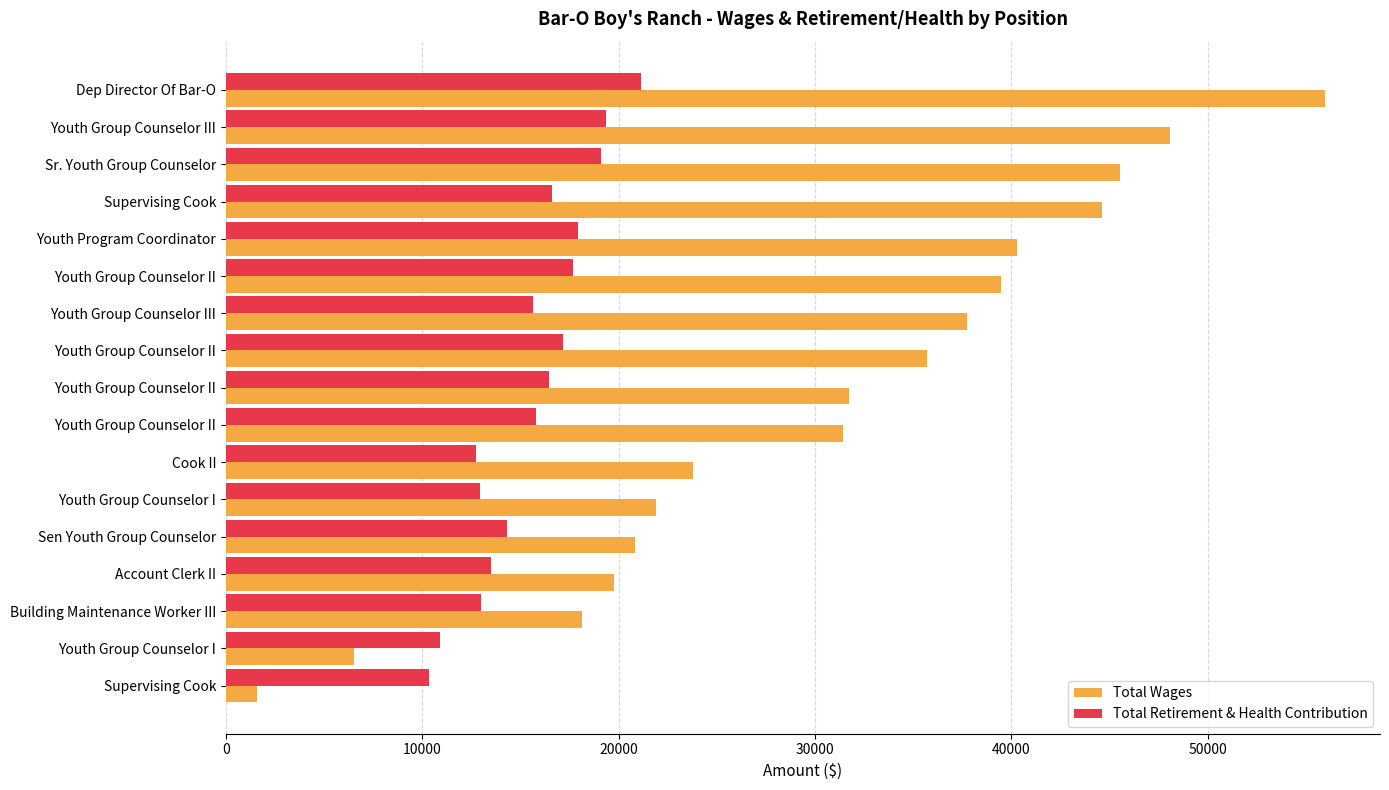

Reading left to right, what are all the values shown in this chart?

Total Wages: 55979	48092	45555	44596	40292	39483	37726	35693	31708	31441	23779	21899	20837	19750	18122	6501	1595
Total Retirement & Health Contribution: 21143	19367	19096	16630	17918	17698	15615	17149	16460	15816	12717	12934	14329	13497	12999	10877	10341